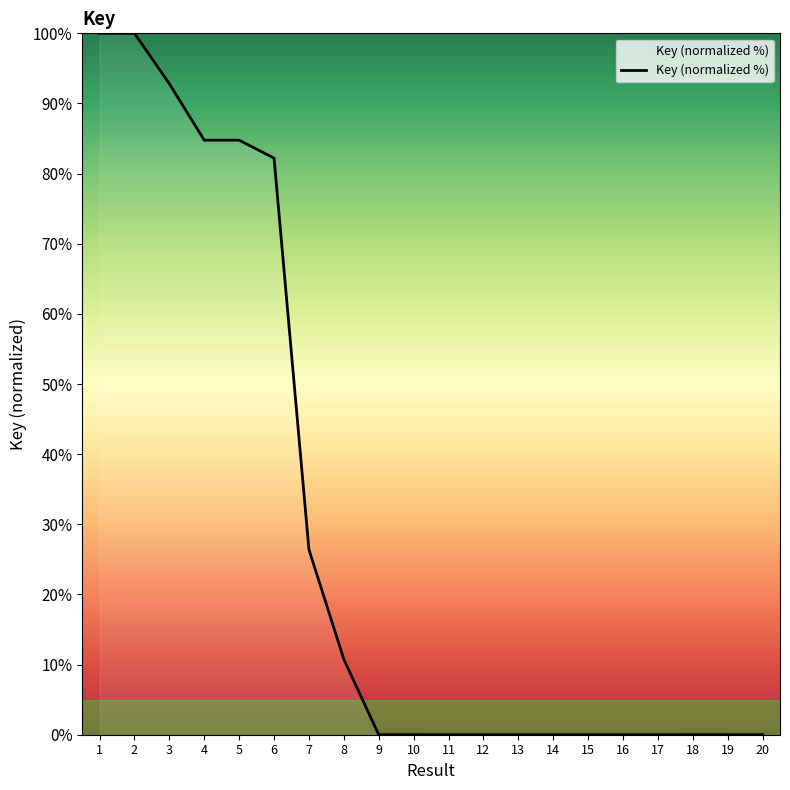

At which label is the value closest to 50?

7